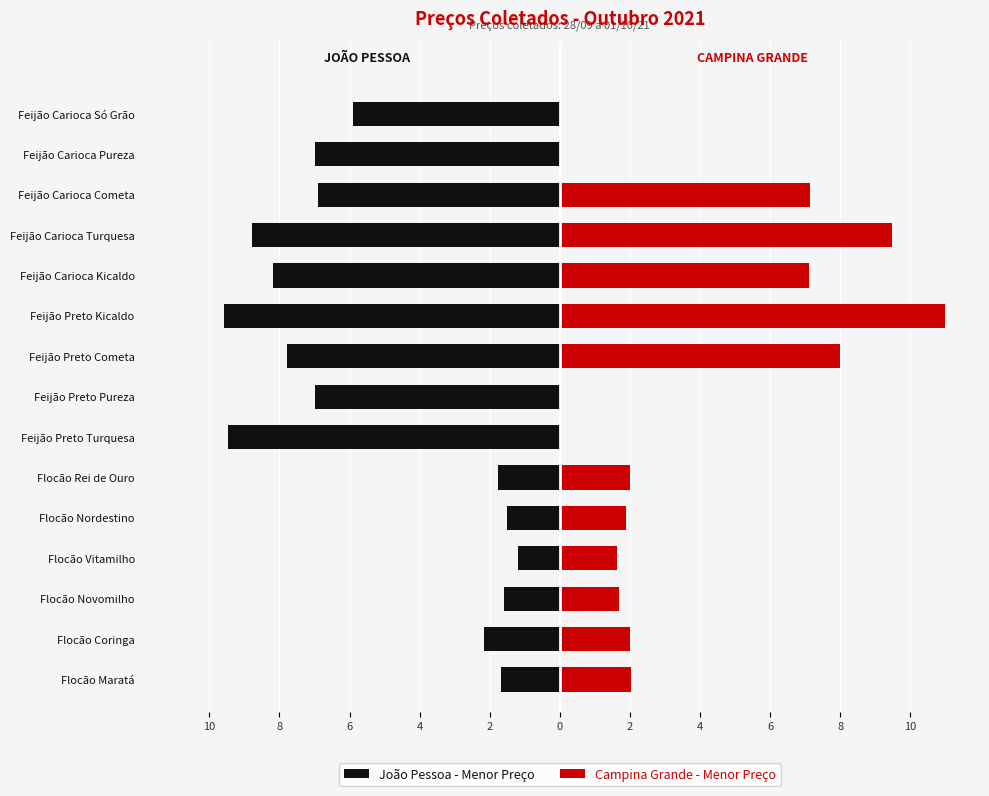

What is the value of the João Pessoa - Menor Preço bar at the 15th from the left?

-5.9